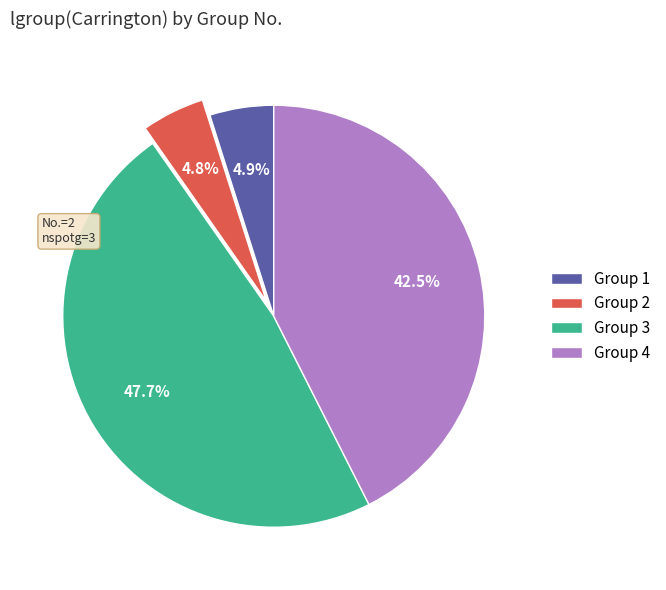

How many segments does this pie chart have?

4